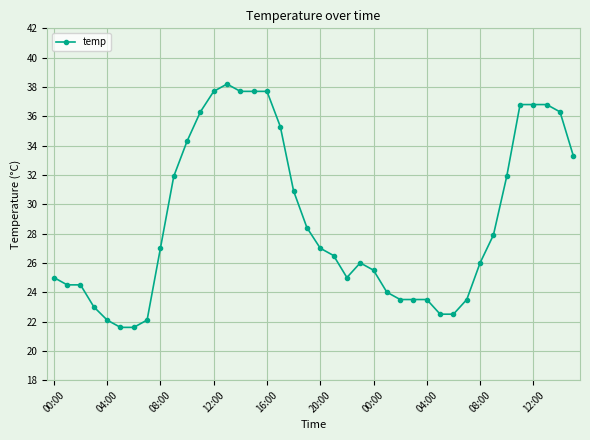

What is the maximum value shown in the chart?

38.2